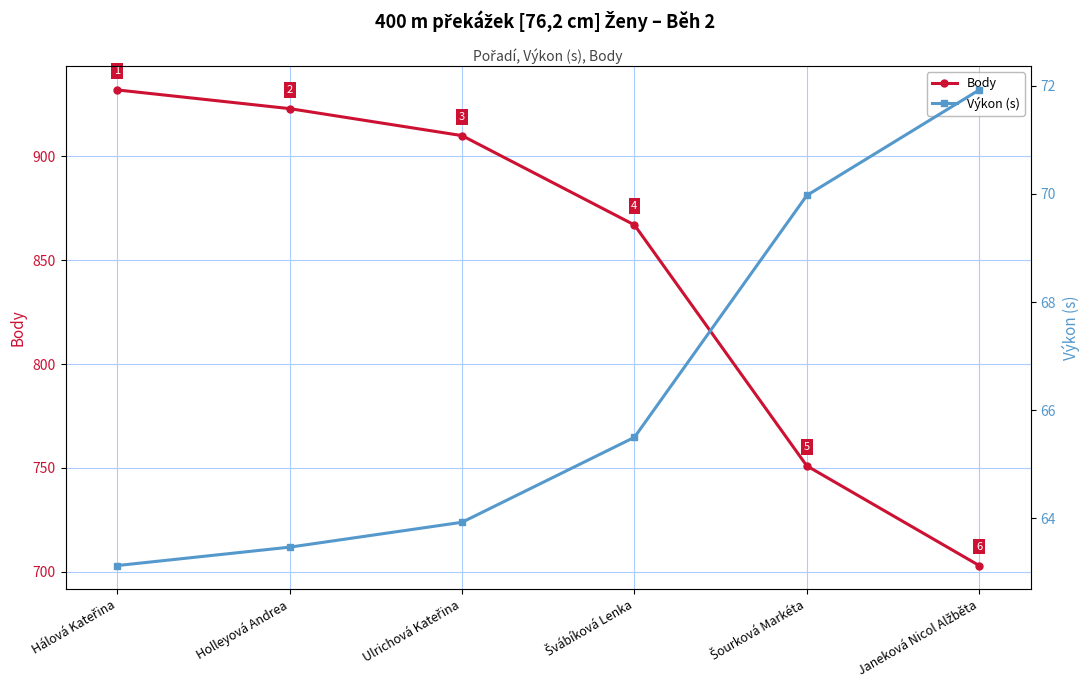

The Výkon (s) series shows 71.9 at Janeková Nicol Alžběta. True or false?

True